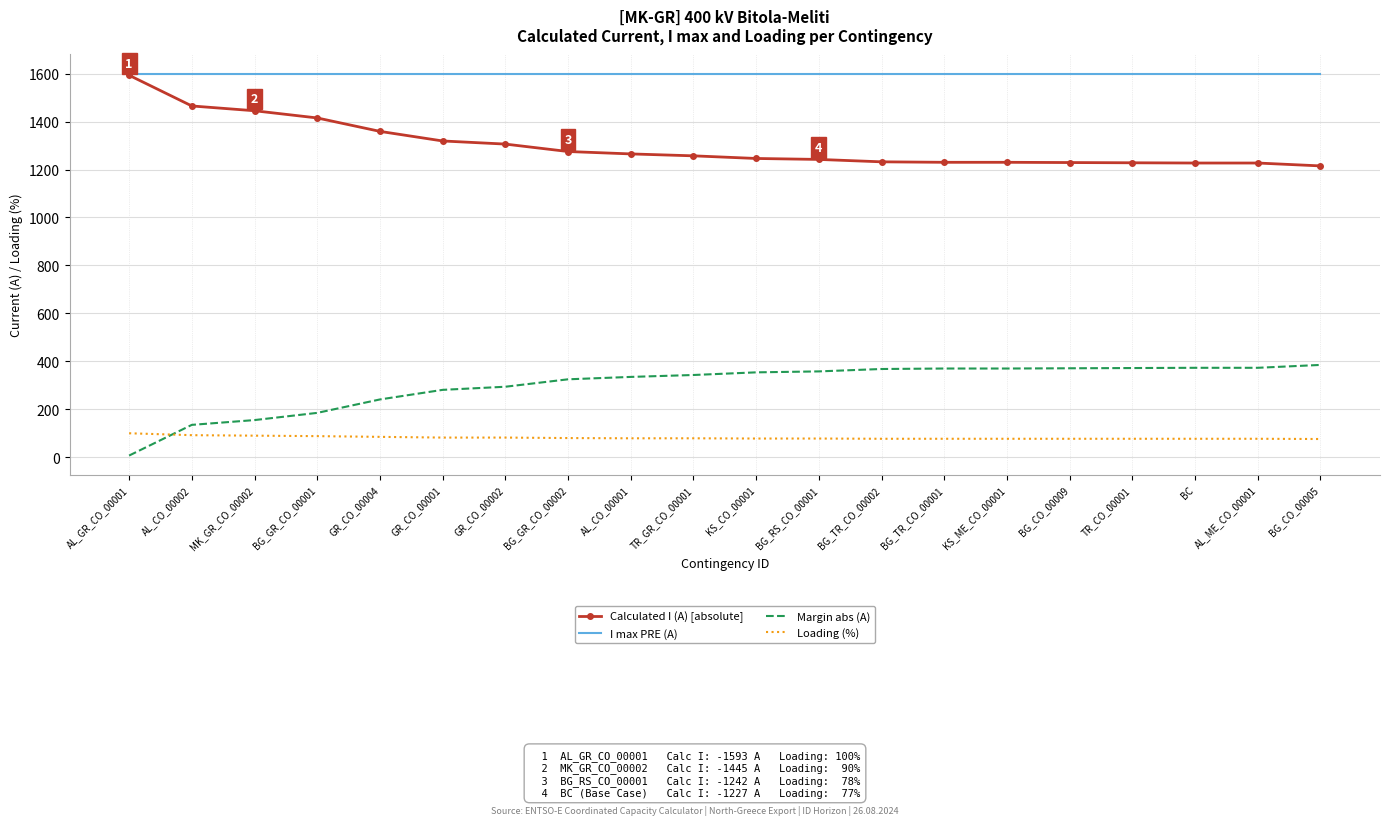

At how many categories does at least one series exceed 1226?

20